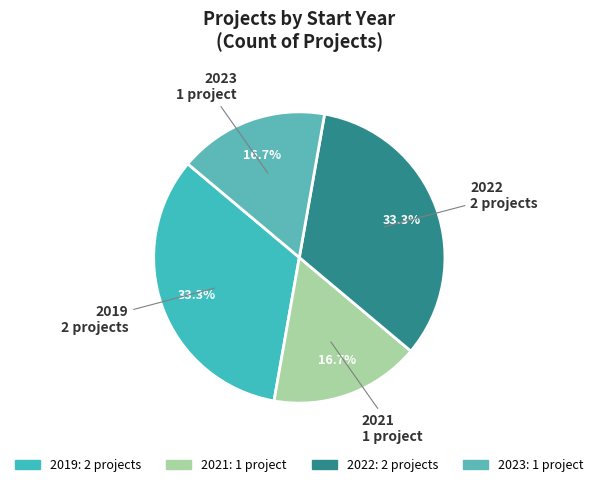

Between 2019 and 2021, which is larger?

2019